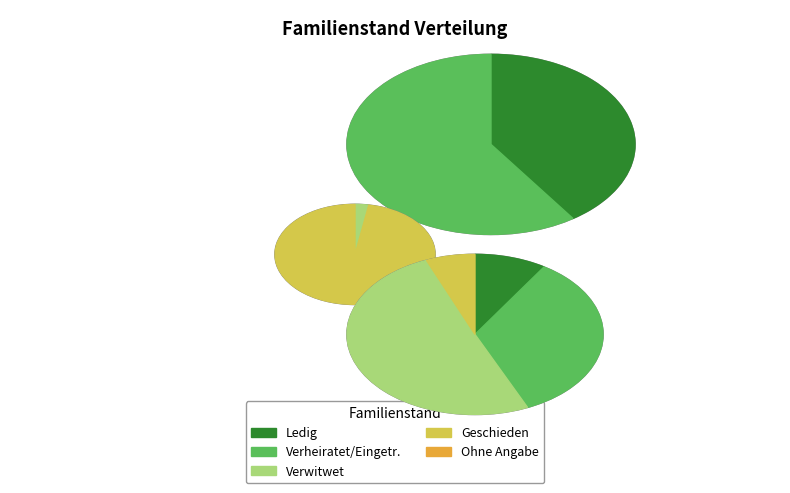

What is the majority slice?

Verheiratet/Eingetr.